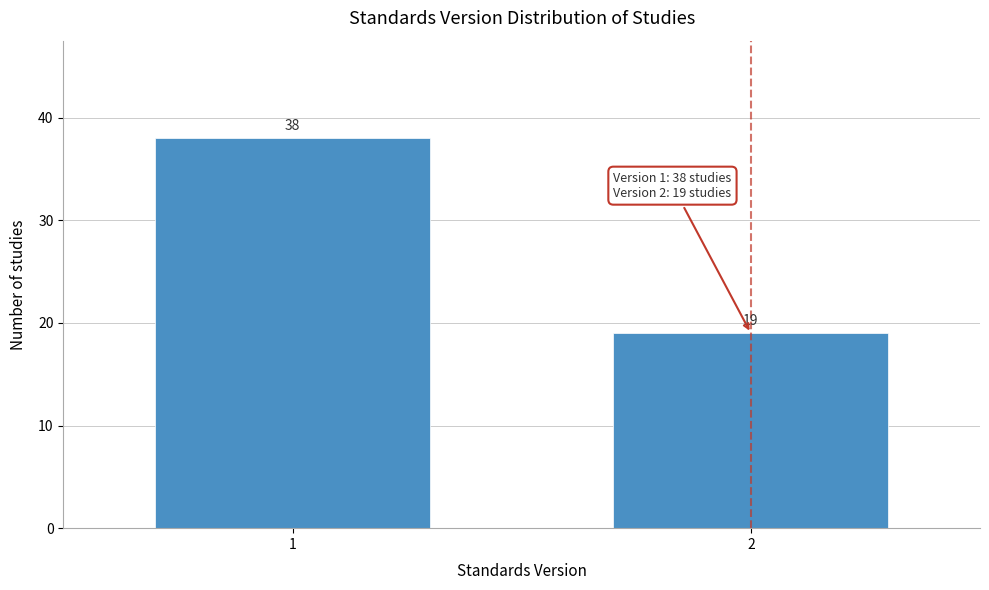

Reading right to left, transcribe all the data shown in this chart.

19	38